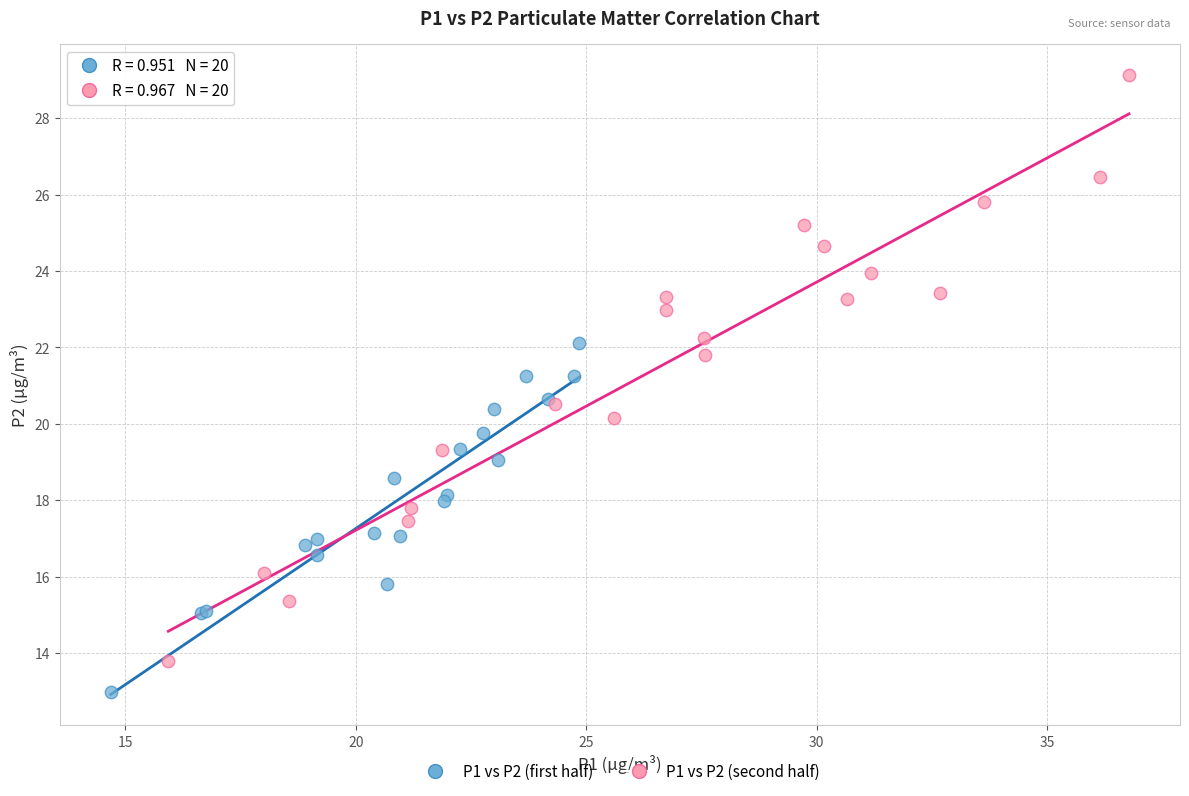

Which series contains the highest Y value?

P1 vs P2 (second half)